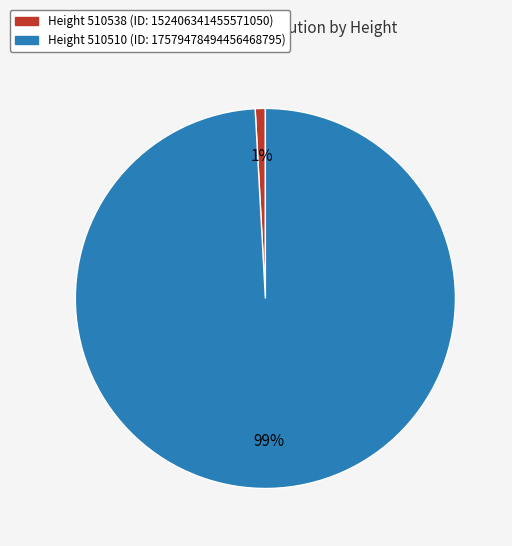

To the nearest percent, what is the difference between the largest and smallest slice percentages?

98%